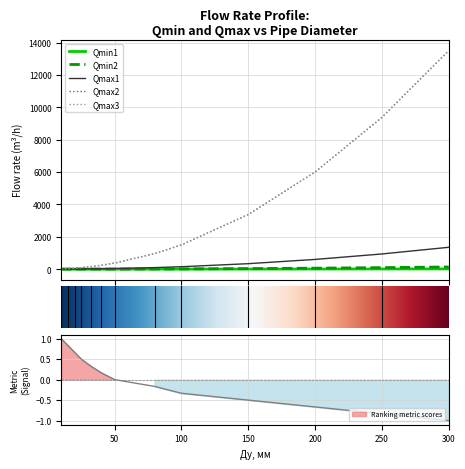

The value of Qmax1 at 20 is 6.0. True or false?

True